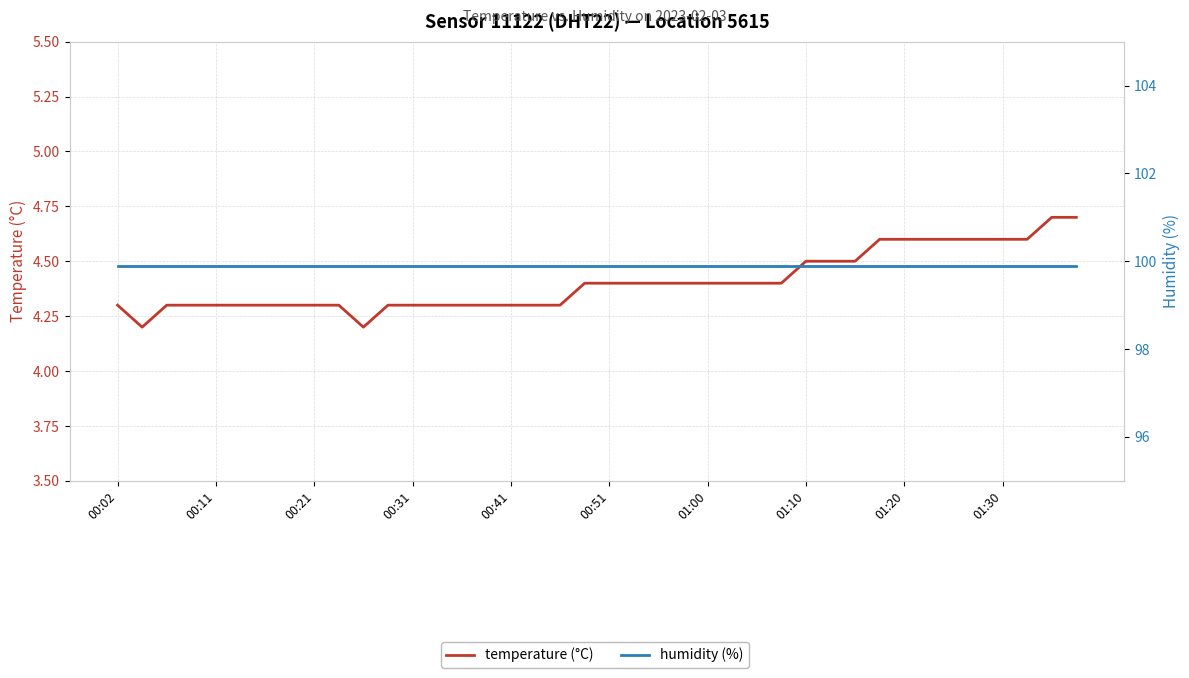

Is it true that temperature (°C) equals 2.7 at 00:21?

False